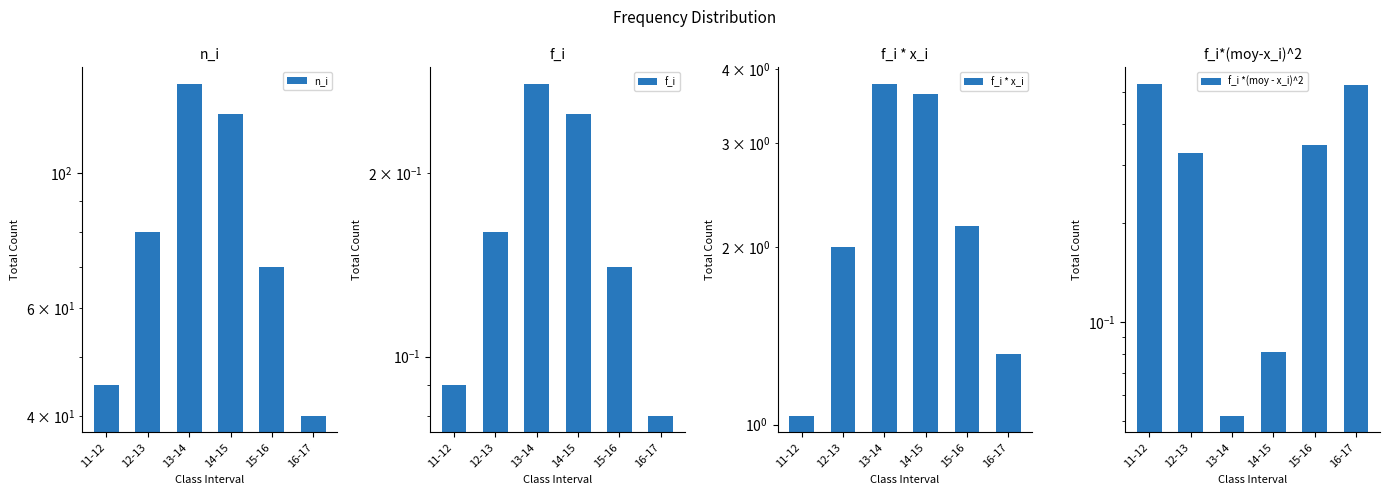

What is the difference between the highest and lowest values at 16-17?

39.9